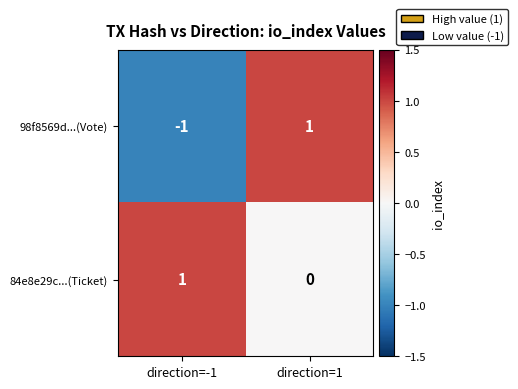

Is it true that 84e8e29c...(Ticket) equals 0 at direction=1?

True